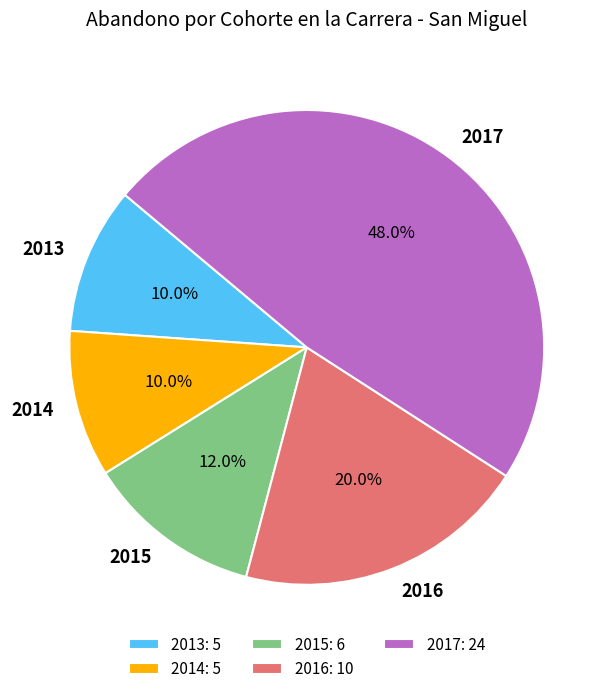

Which slice is the largest?

2017